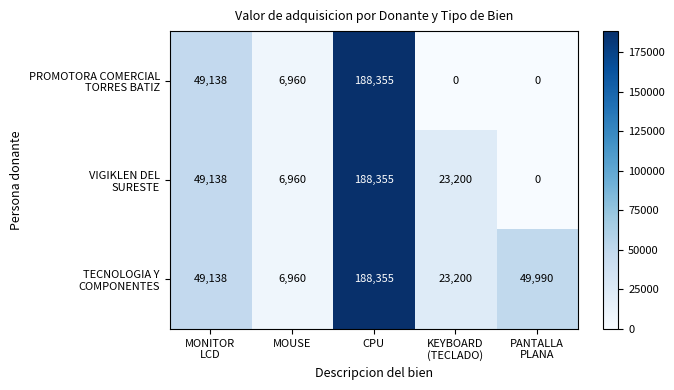

Which category has the highest value across all series?

CPU